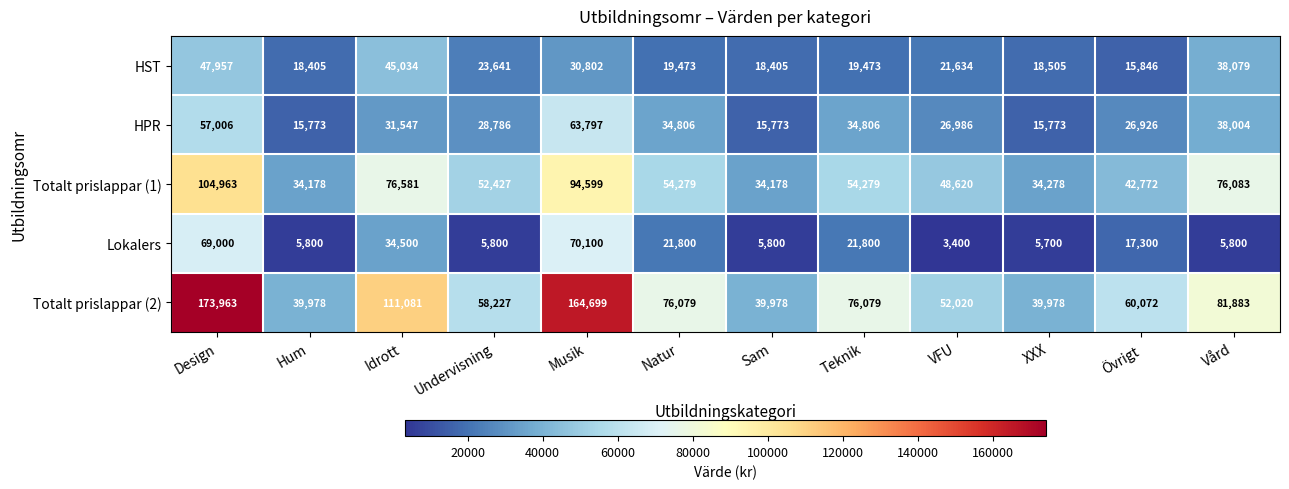

What is the sum of the HPR values at Design and Natur?

91812